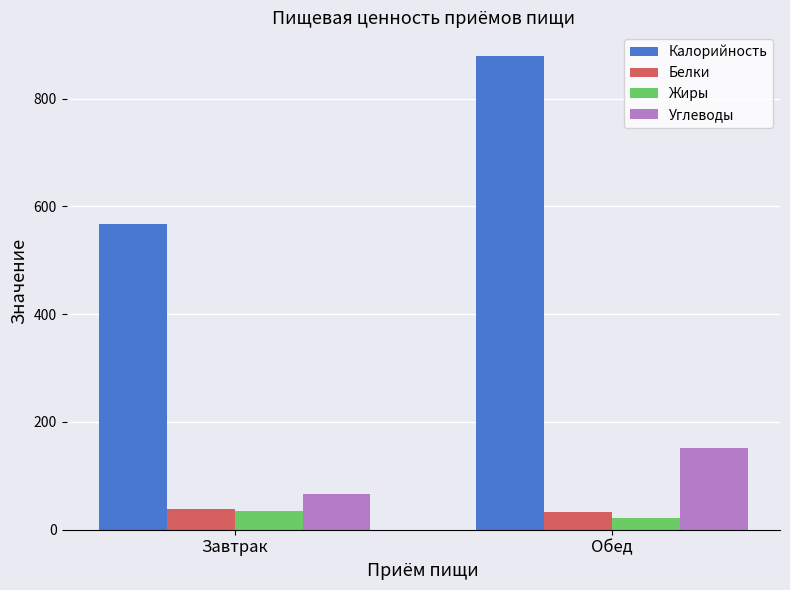

How many distinct data groups are displayed?

4